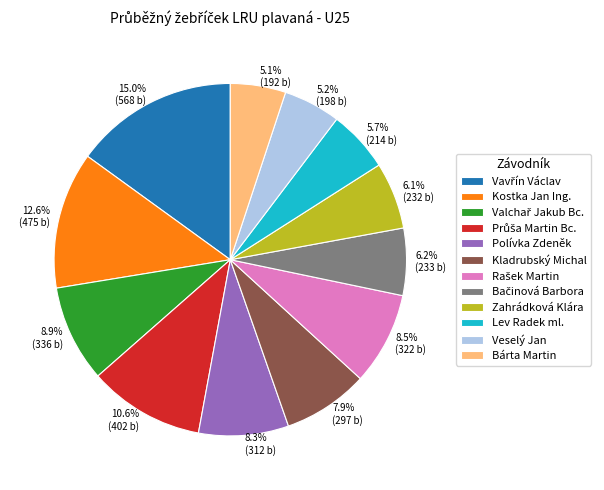

How much of the chart is everything except 7.9% (297 b)?

92.1%